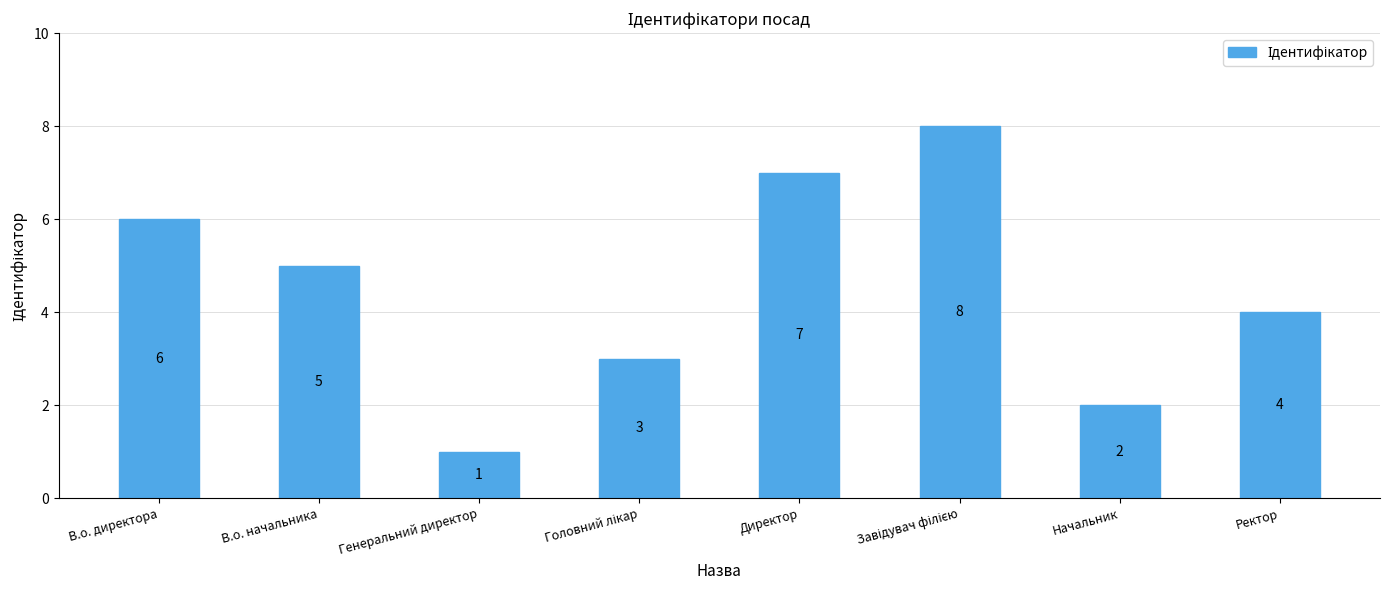

Between Ректор and Директор, which is larger?

Директор